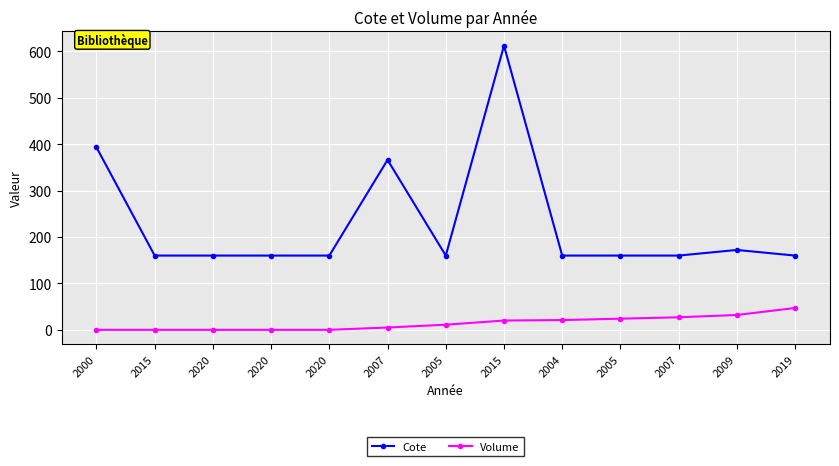

What is the label of the 1st point from the right?

2019